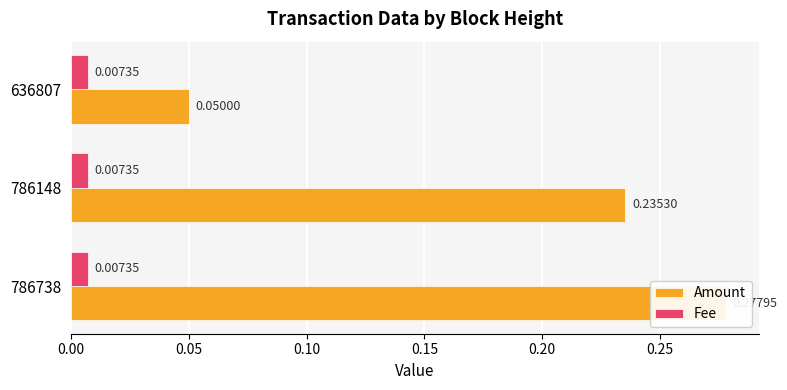

What is the value of the Amount bar at the 2nd from the left?

0.2